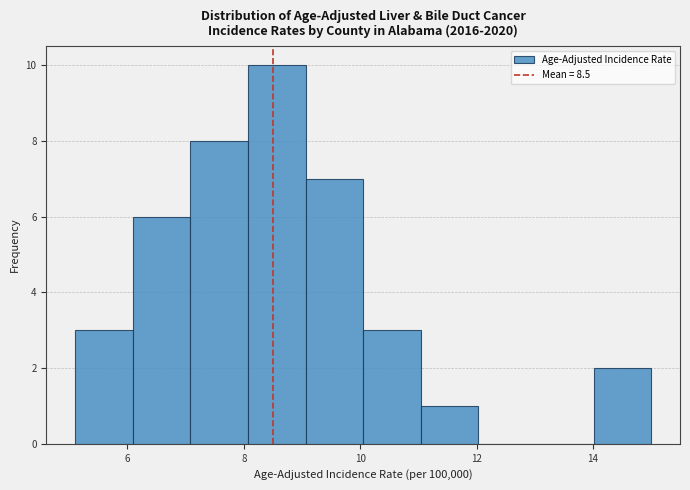

Reading left to right, list every bar in this chart as the range it spans on the x-axis followed by its height. Neither the bar edges nor the heights are printed on the chart, so give them approximately, as read against the axes.

5.2 to 6.0: 3
6.0 to 7.0: 6
7.0 to 8.0: 8
8.0 to 9.0: 10
9.0 to 10.0: 7
10.0 to 11.0: 3
11.0 to 12.0: 1
12.0 to 13.0: 0
13.0 to 14.0: 0
14.0 to 15.0: 2